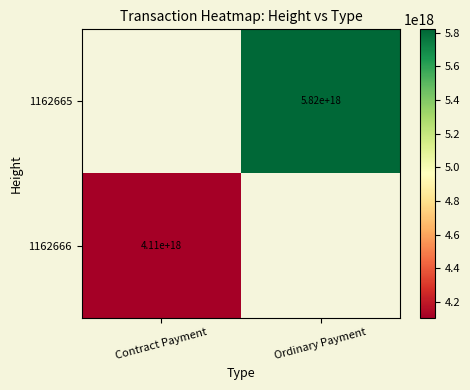

True or false: 1162665 has a value of 5820000000000000000 at Ordinary Payment.

True